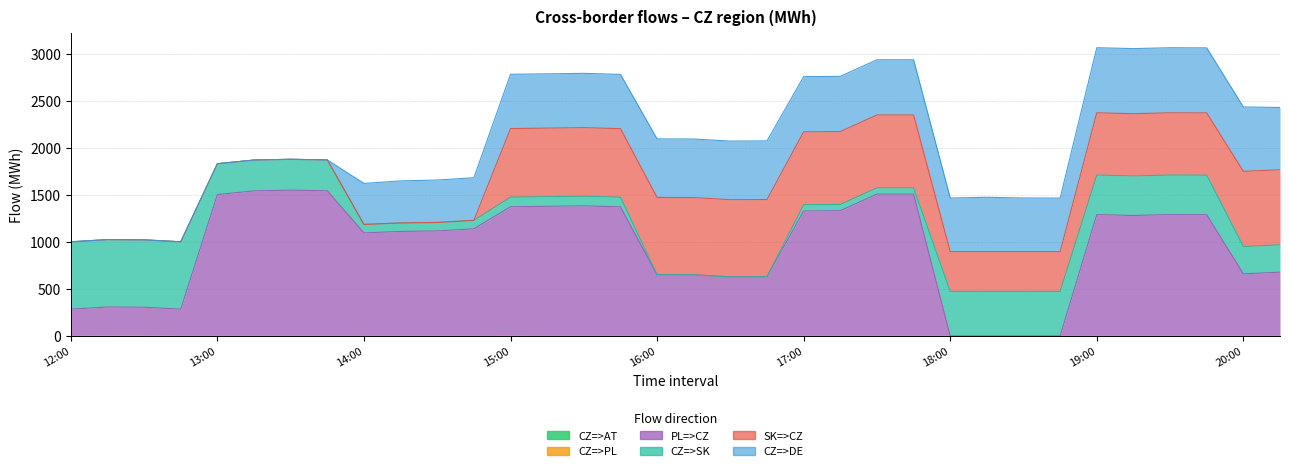

What is the average value of the CZ=>DE series?

451.1